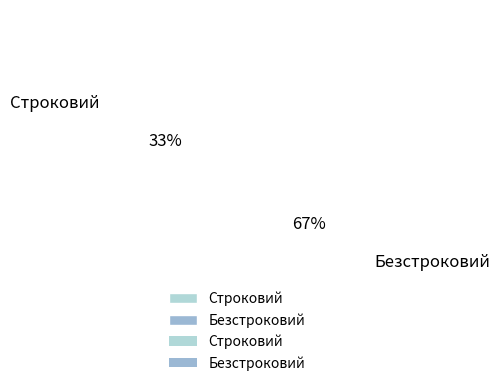

Which category has the smallest portion of the pie?

Строковий